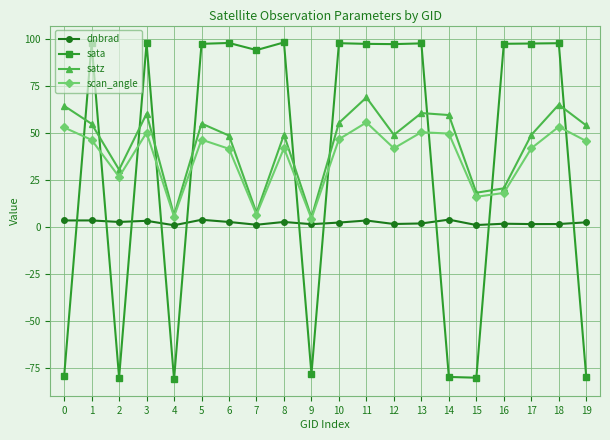

True or false: satz has more than 2 interior local peaks.

True